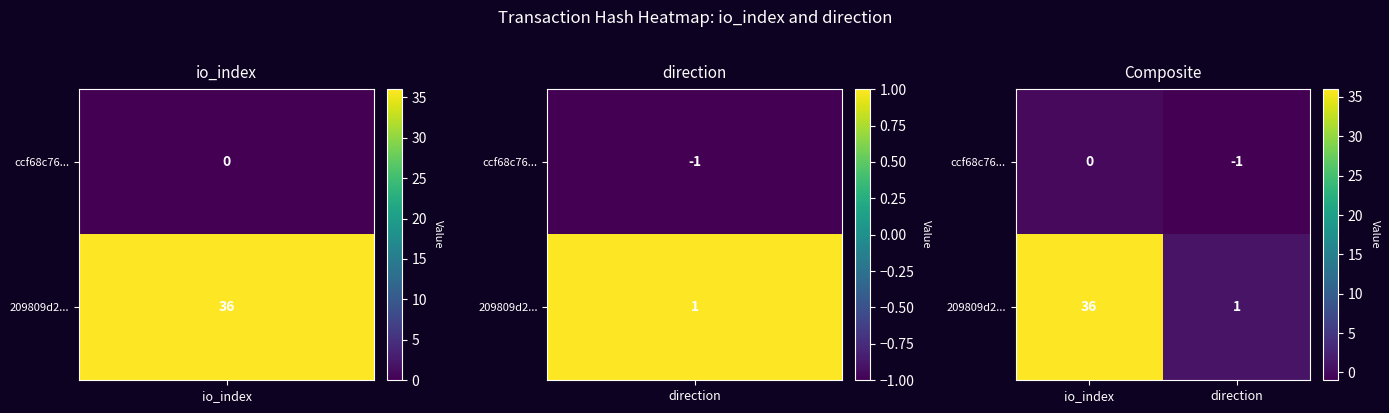

What is the difference between the highest and lowest values at io_index?

36